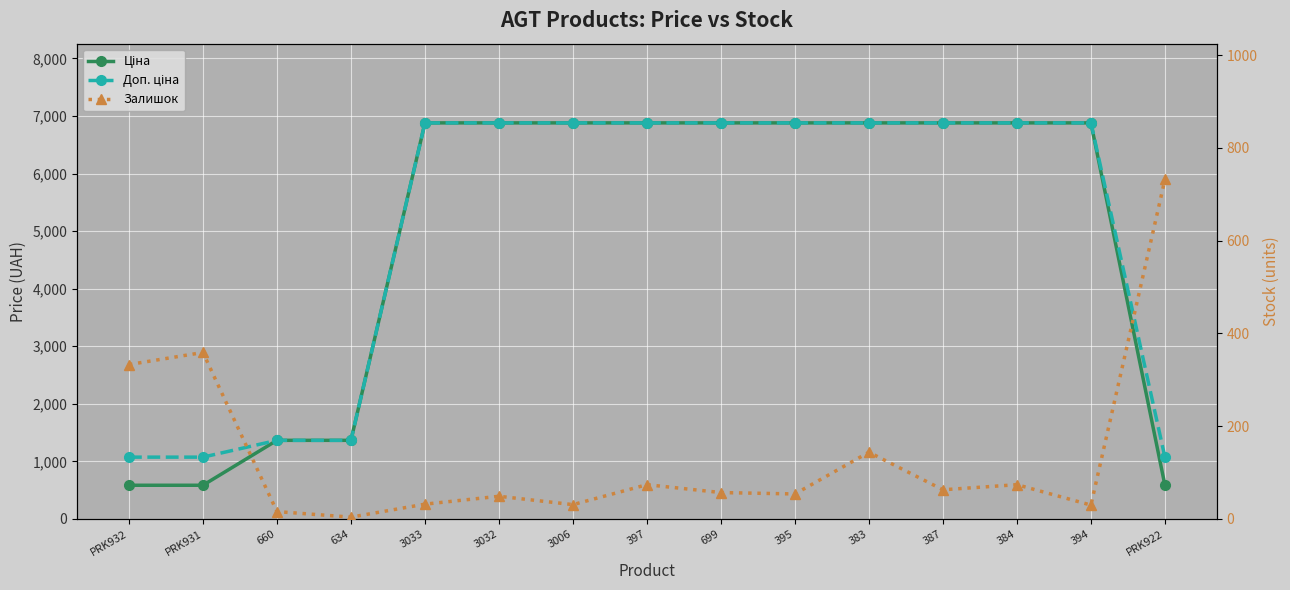

What are all the series names shown in the legend?

Ціна, Доп. ціна, Залишок